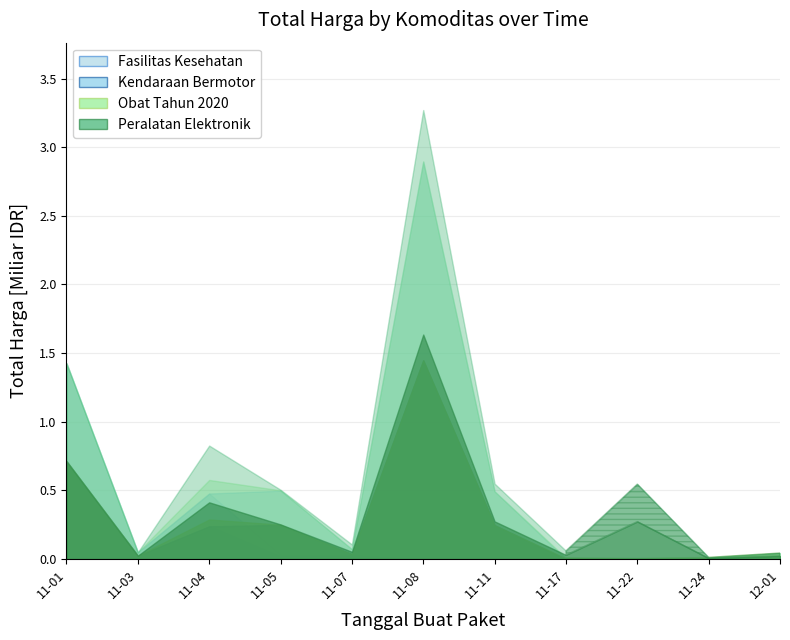

True or false: Peralatan Elektronik and Kendaraan Bermotor cross at least once.

True